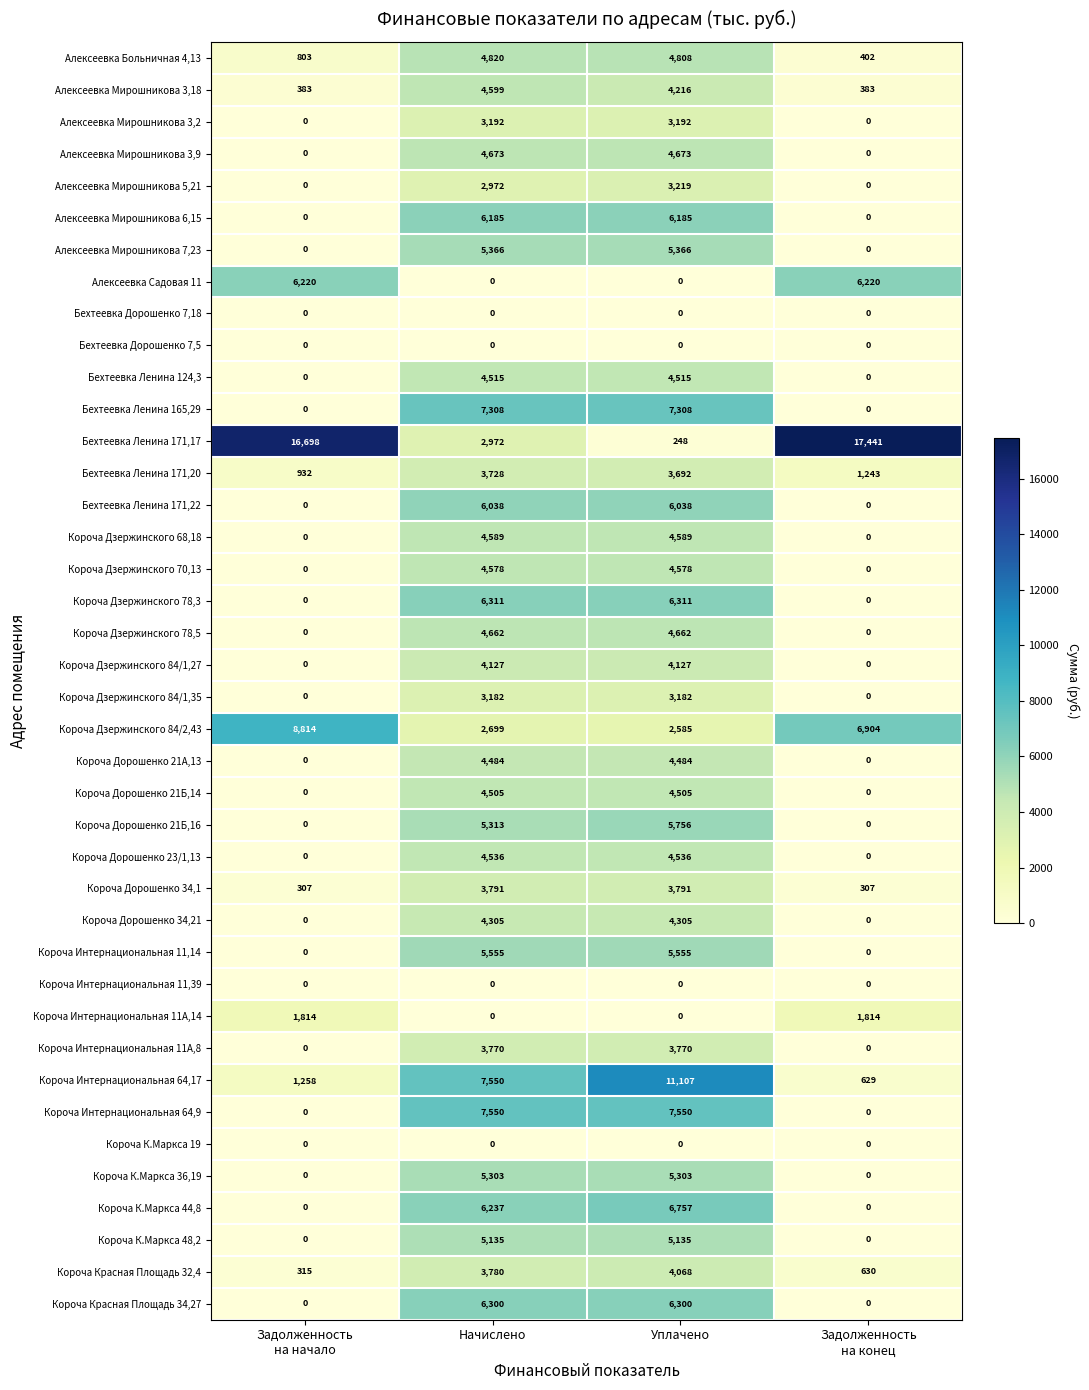

What is the difference between the maximum and minimum values in the Короча Дорошенко 23/1,13 series?

4536